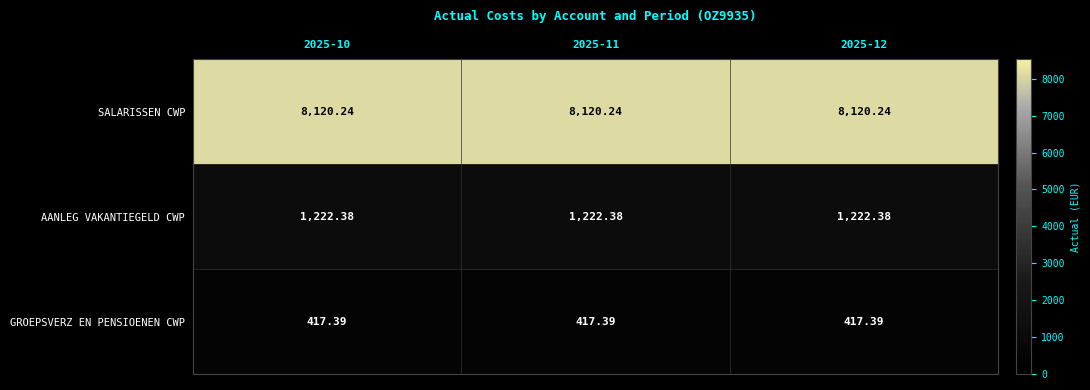

At 2025-10, list the series in order from largest to smallest.

SALARISSEN CWP, AANLEG VAKANTIEGELD CWP, GROEPSVERZ EN PENSIOENEN CWP